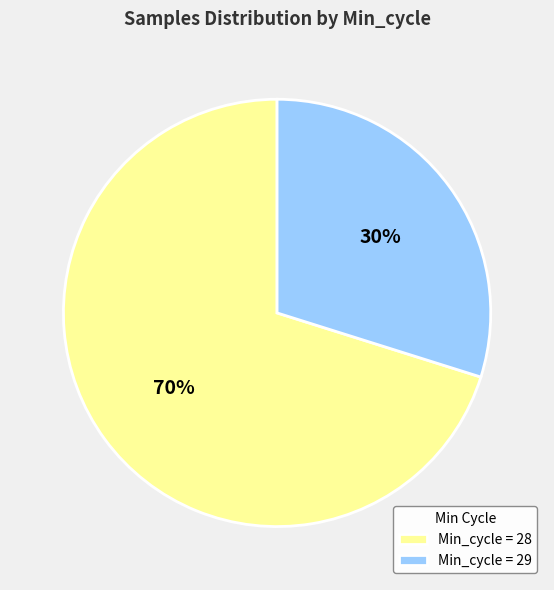

Do Min_cycle = 28 and Min_cycle = 29 together represent more than half of the pie?

Yes